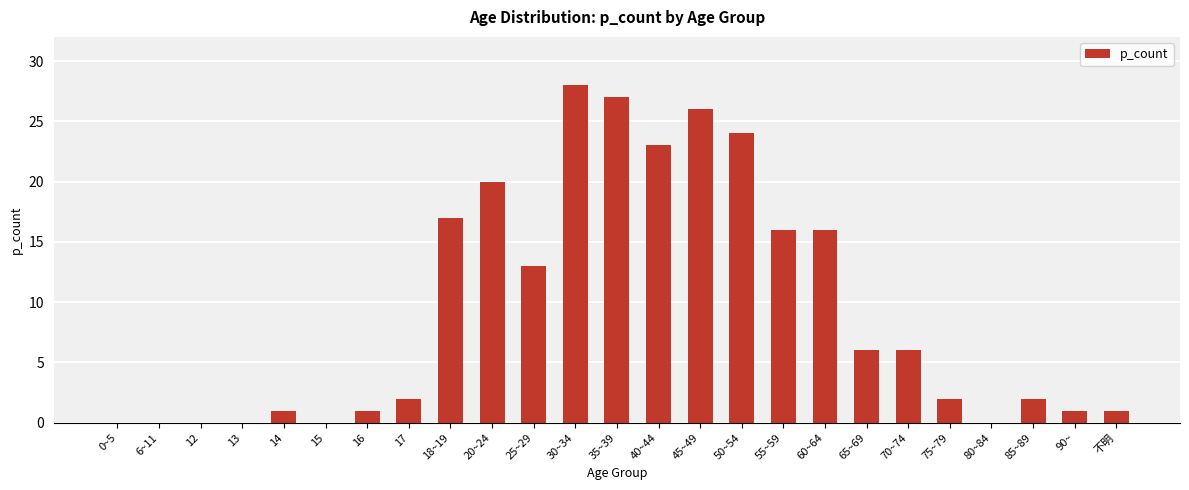

What is the sum of the values at 25~29 and 65~69?

19